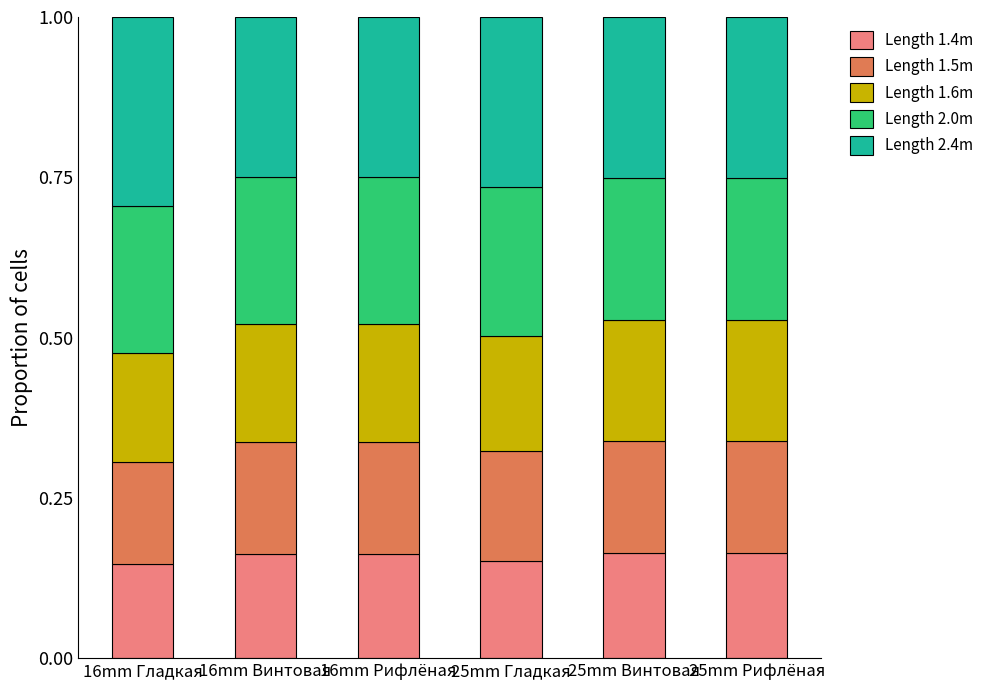

Is it true that Length 1.4m equals 0.1 at 25mm Рифлёная?

False